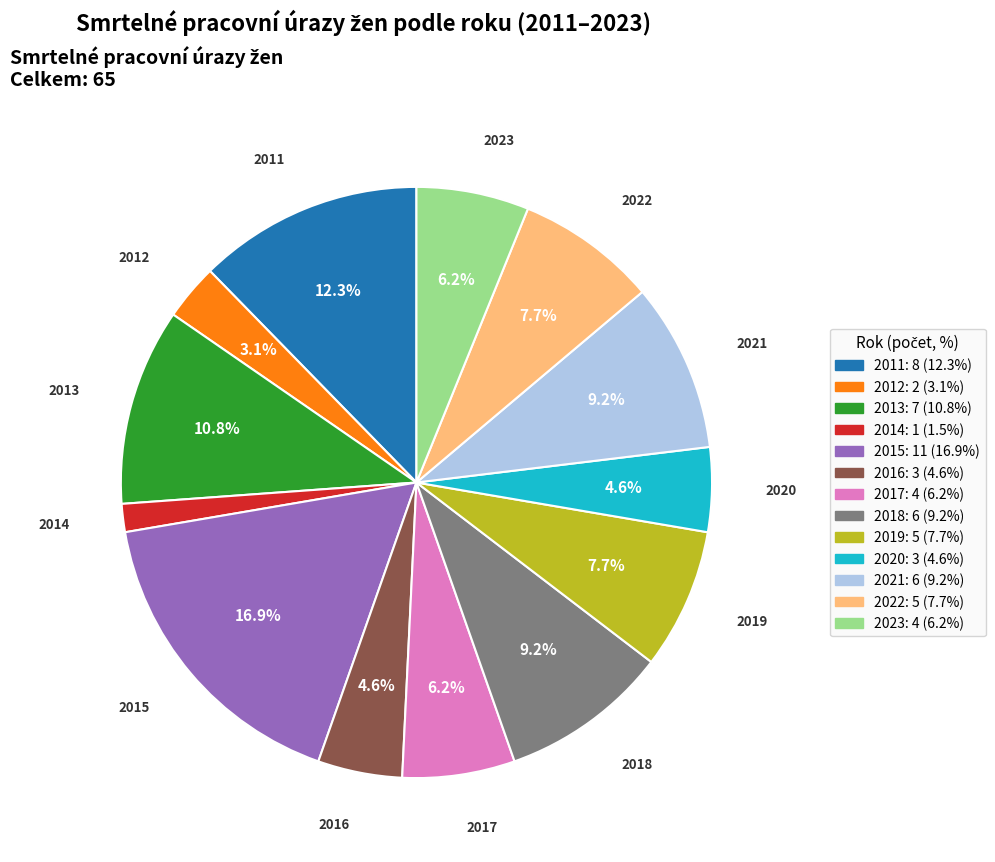

Do 2011 and 2012 together represent more than half of the pie?

No